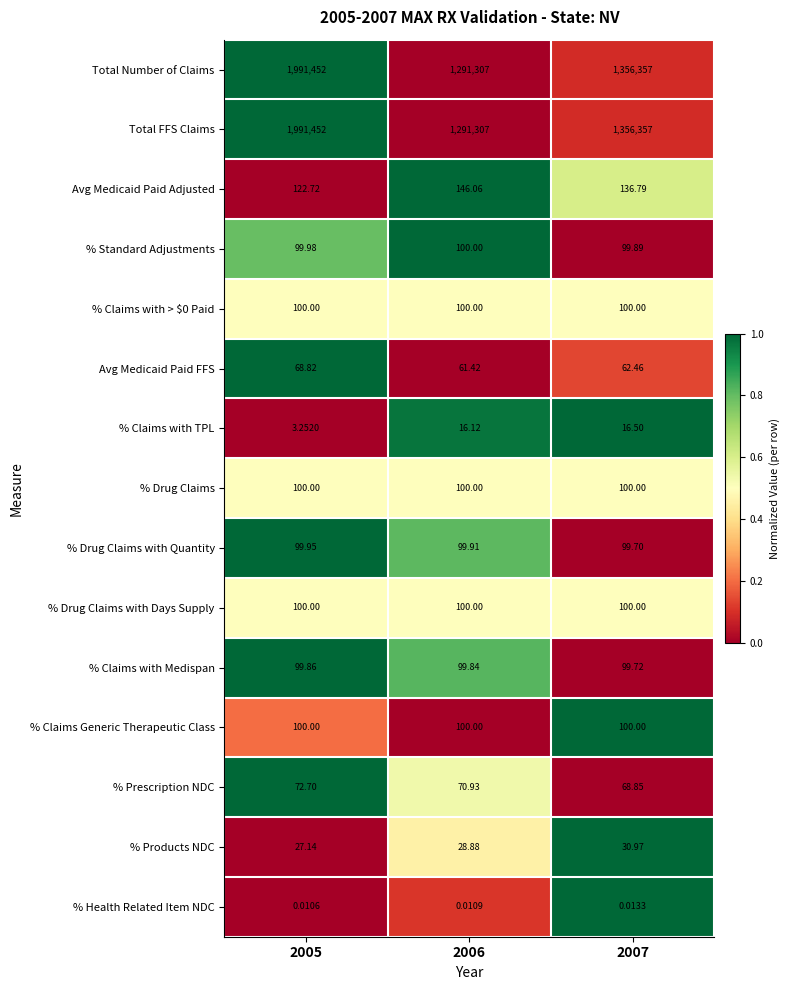

Is the value of Total Number of Claims at 2006 greater than the value of % Claims Generic Therapeutic Class at 2007?

Yes